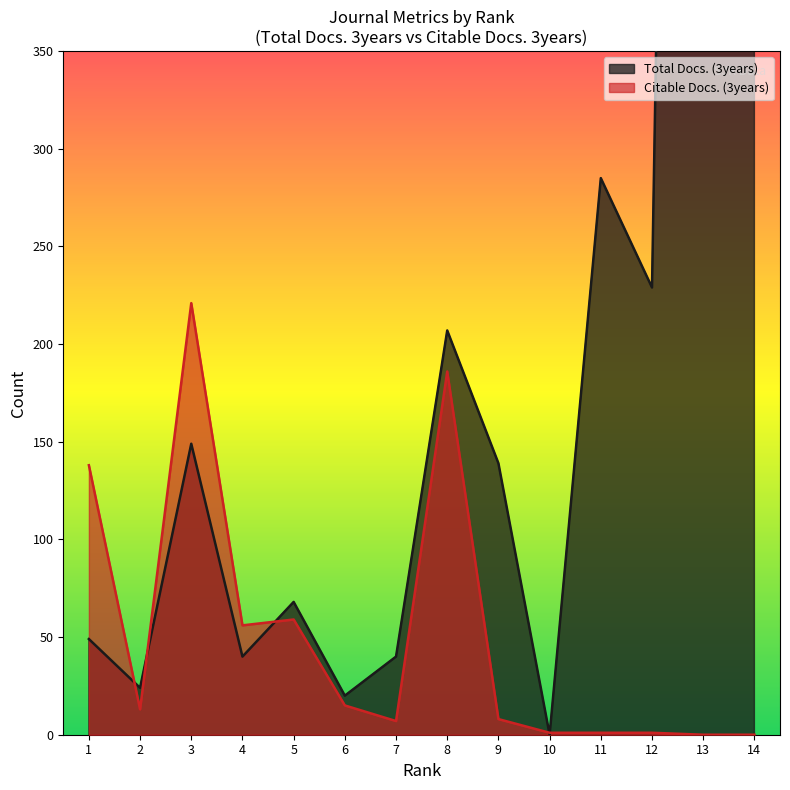

At 6, list the series in order from largest to smallest.

Total Docs. (3years), Citable Docs. (3years)